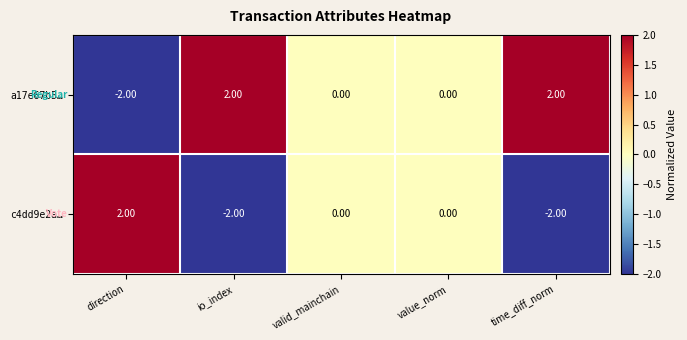

Which category has the lowest value in the a17e67b5… series?

direction